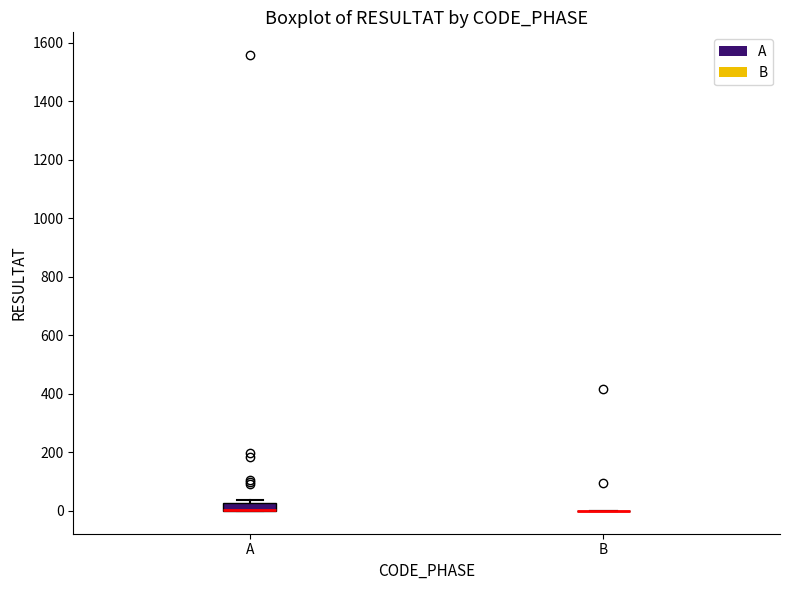

Comparing the boxes themselves (not the whiskers), which one is the tallest?

A